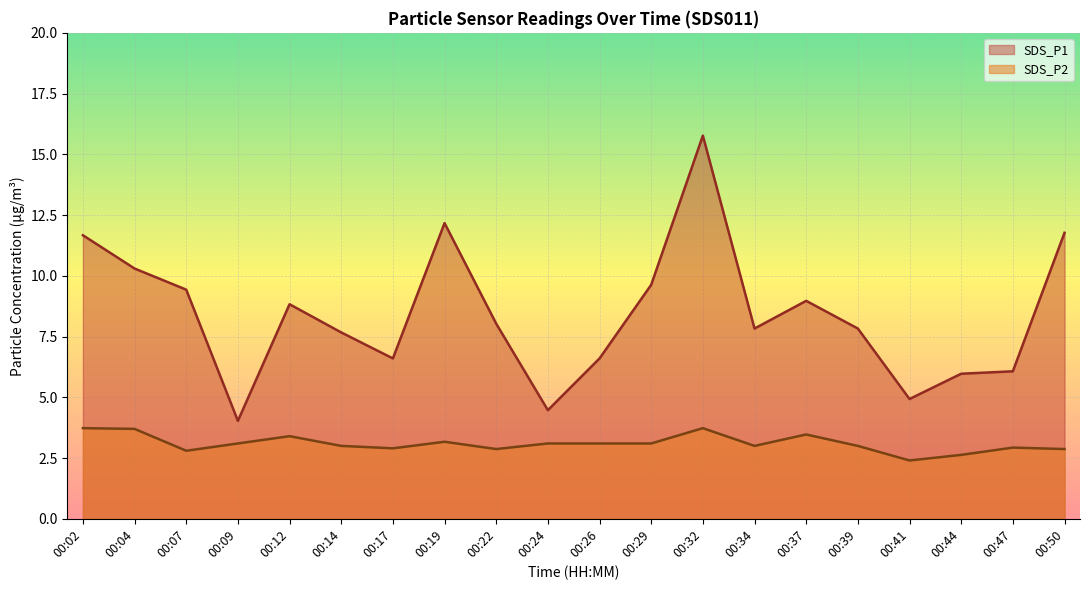

Read the SDS_P2 value at 01:00.

2.9